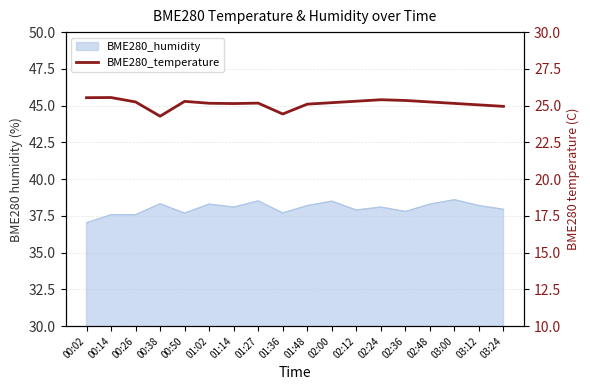

Reading left to right, list all the values displayed in this chart.

25.5	25.6	25.2	24.3	25.3	25.2	25.1	25.2	24.4	25.1	25.2	25.3	25.4	25.4	25.2	25.1	25.1	24.9